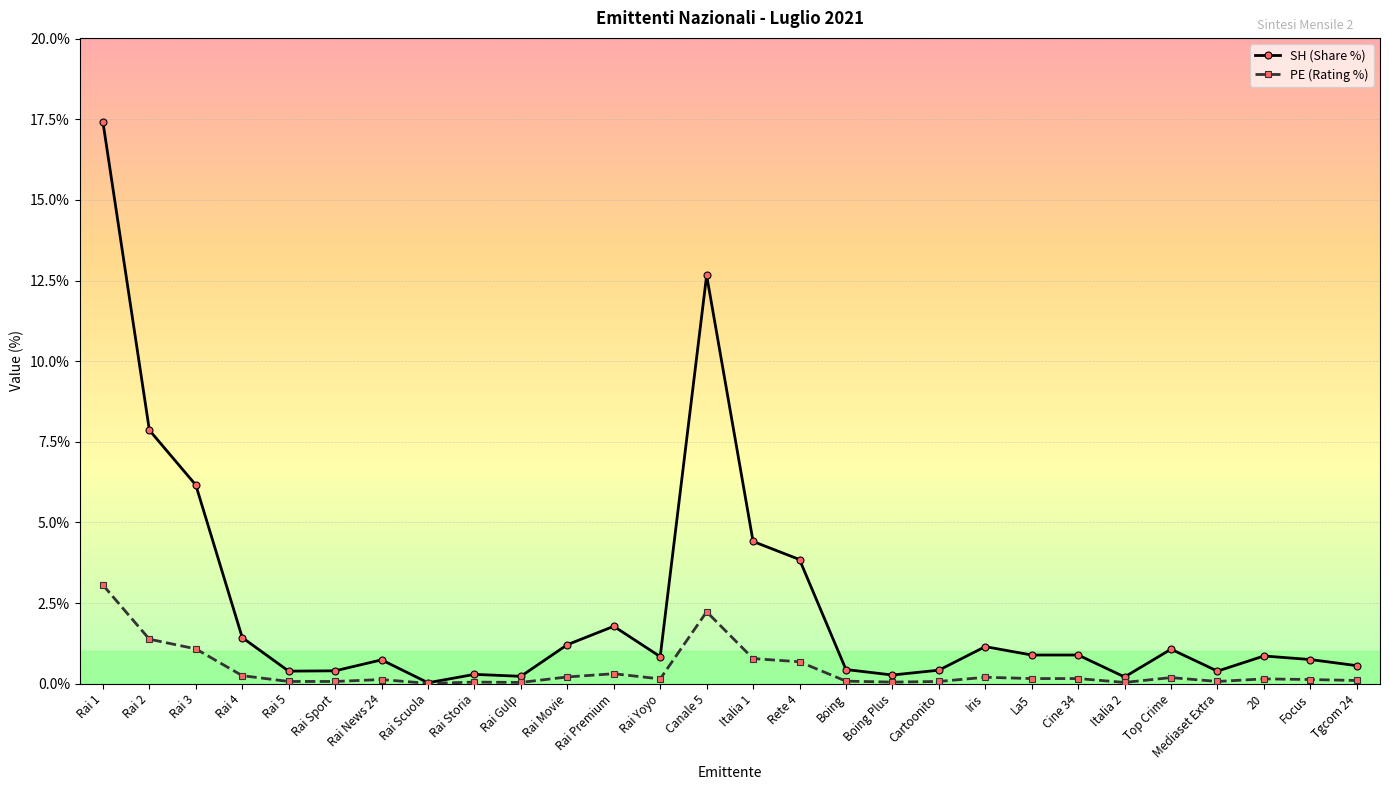

What position from the right is Rai Movie?

18